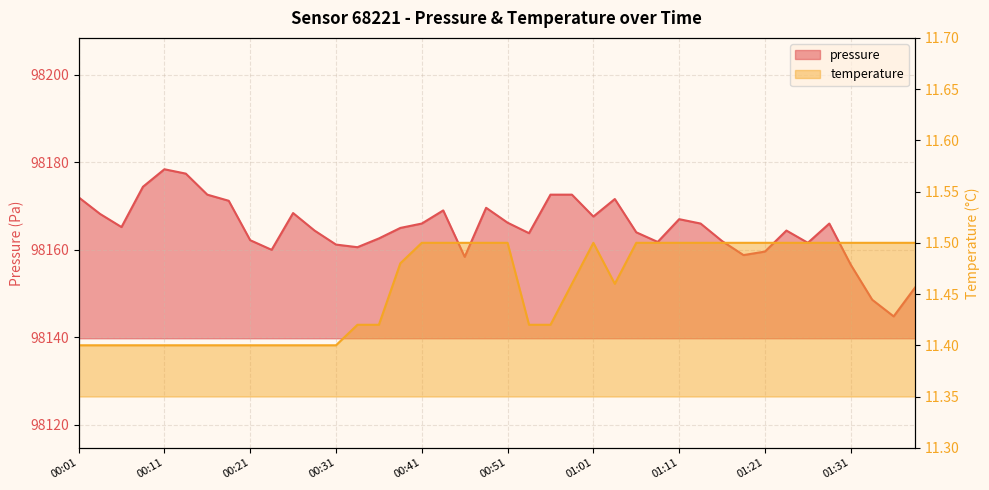

Count the temperature values in the range 11 to 12.

40